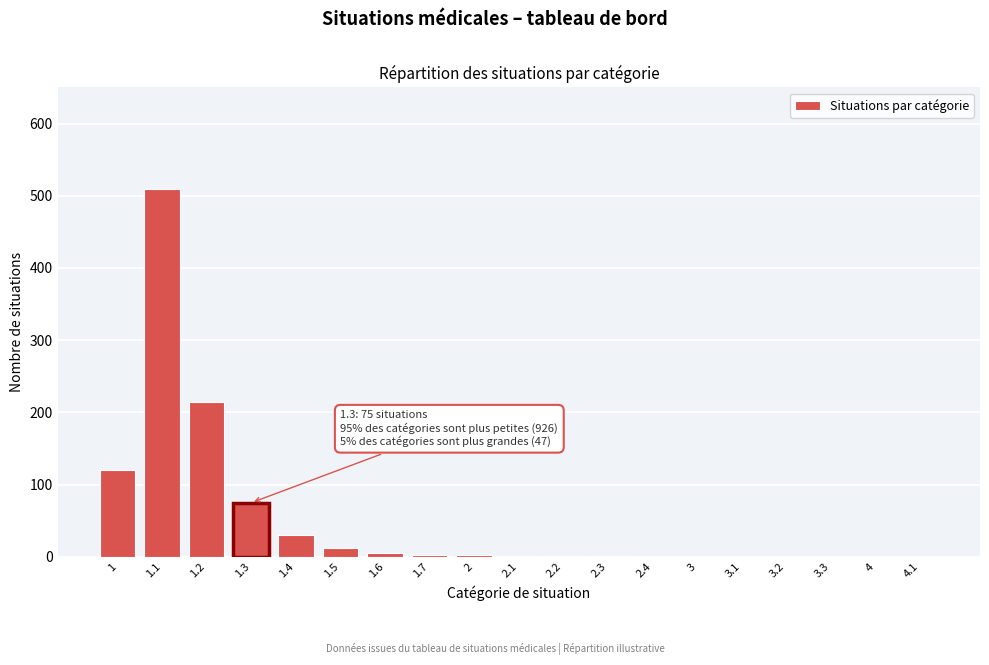

Is it true that the value at 3.3 is 313?

False